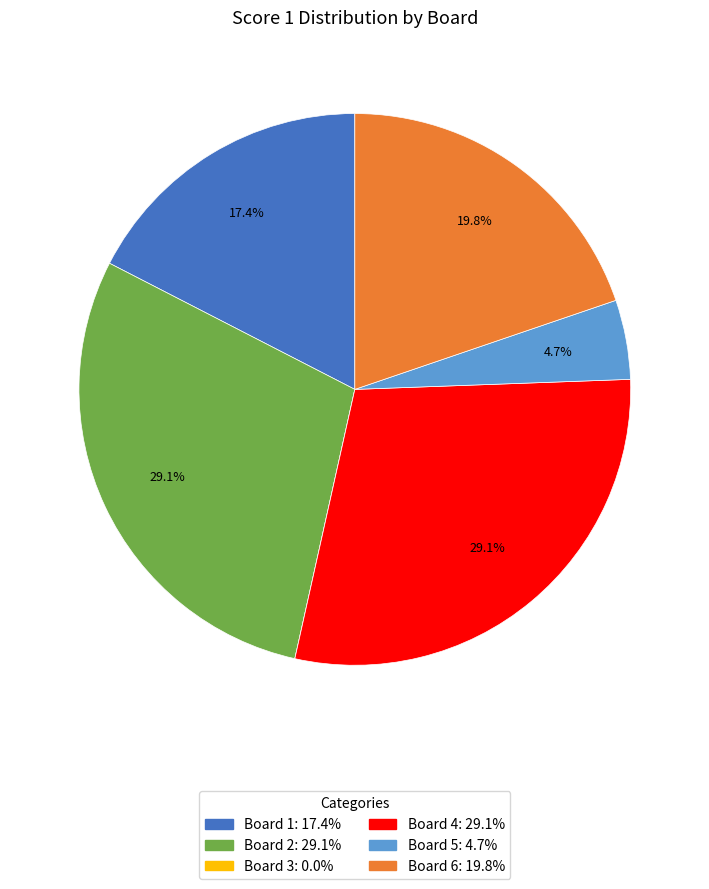

To the nearest percent, what is the combined percentage of Board 6 and Board 5?

24%